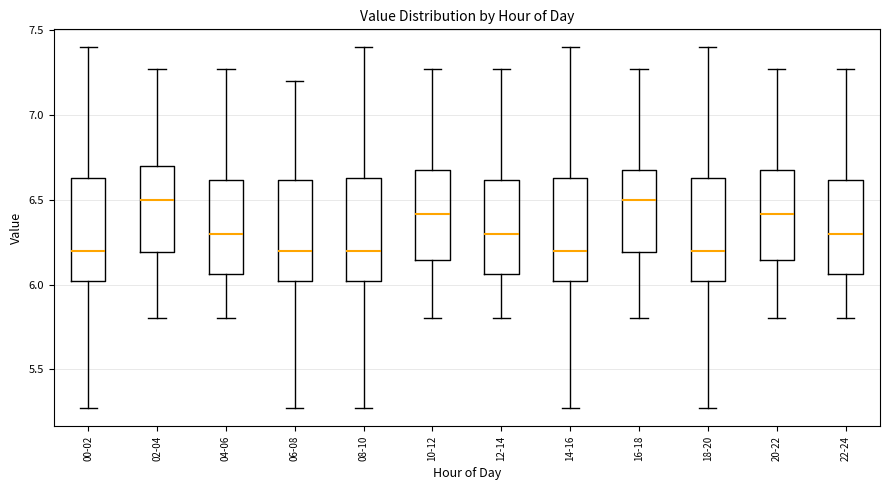

Reading left to right, read every box against the y-axis: the position of its median line, the range the box covers, and the ends of its whiskers. The values are not printed on the chart, so give them approximately, as read against the axis.

00-02: median 6.20, box 6.00 to 6.65, whiskers 5.25 to 7.40
02-04: median 6.50, box 6.20 to 6.70, whiskers 5.80 to 7.25
04-06: median 6.30, box 6.05 to 6.60, whiskers 5.80 to 7.25
06-08: median 6.20, box 6.00 to 6.60, whiskers 5.25 to 7.20
08-10: median 6.20, box 6.00 to 6.65, whiskers 5.25 to 7.40
10-12: median 6.40, box 6.15 to 6.70, whiskers 5.80 to 7.25
12-14: median 6.30, box 6.05 to 6.60, whiskers 5.80 to 7.25
14-16: median 6.20, box 6.00 to 6.65, whiskers 5.25 to 7.40
16-18: median 6.50, box 6.20 to 6.70, whiskers 5.80 to 7.25
18-20: median 6.20, box 6.00 to 6.65, whiskers 5.25 to 7.40
20-22: median 6.40, box 6.15 to 6.70, whiskers 5.80 to 7.25
22-24: median 6.30, box 6.05 to 6.60, whiskers 5.80 to 7.25